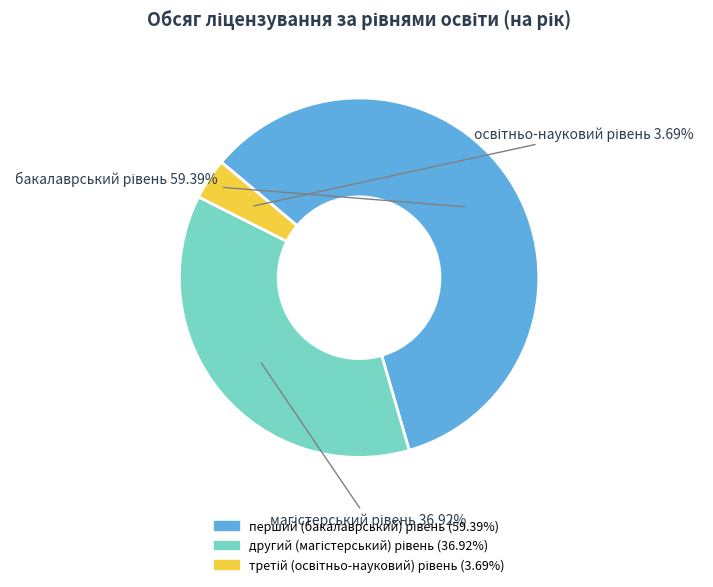

Is there a majority slice in this chart?

Yes